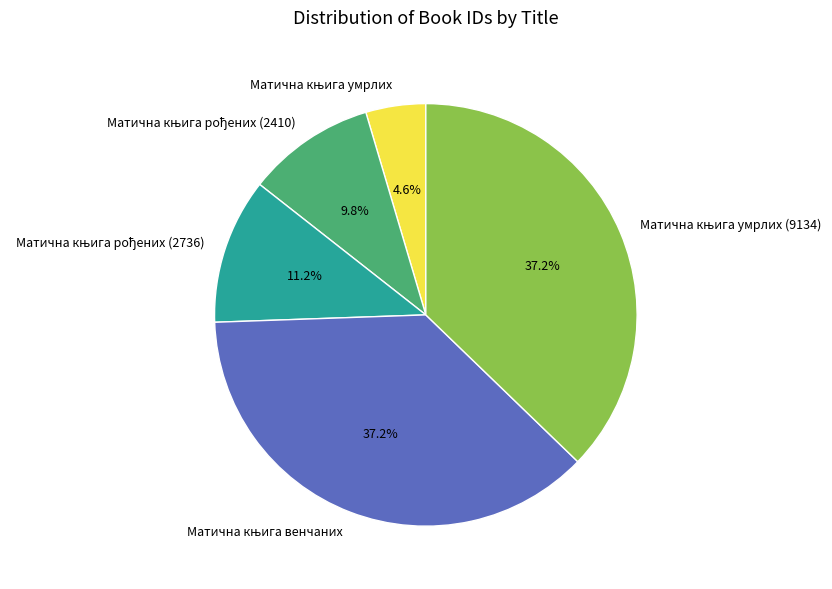

Is there a majority slice in this chart?

No